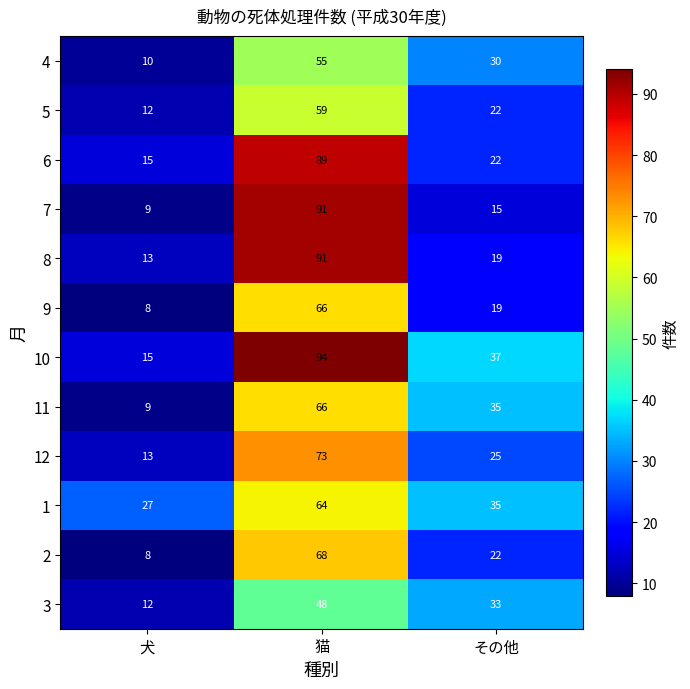

What is the average value of the 6 series?

42